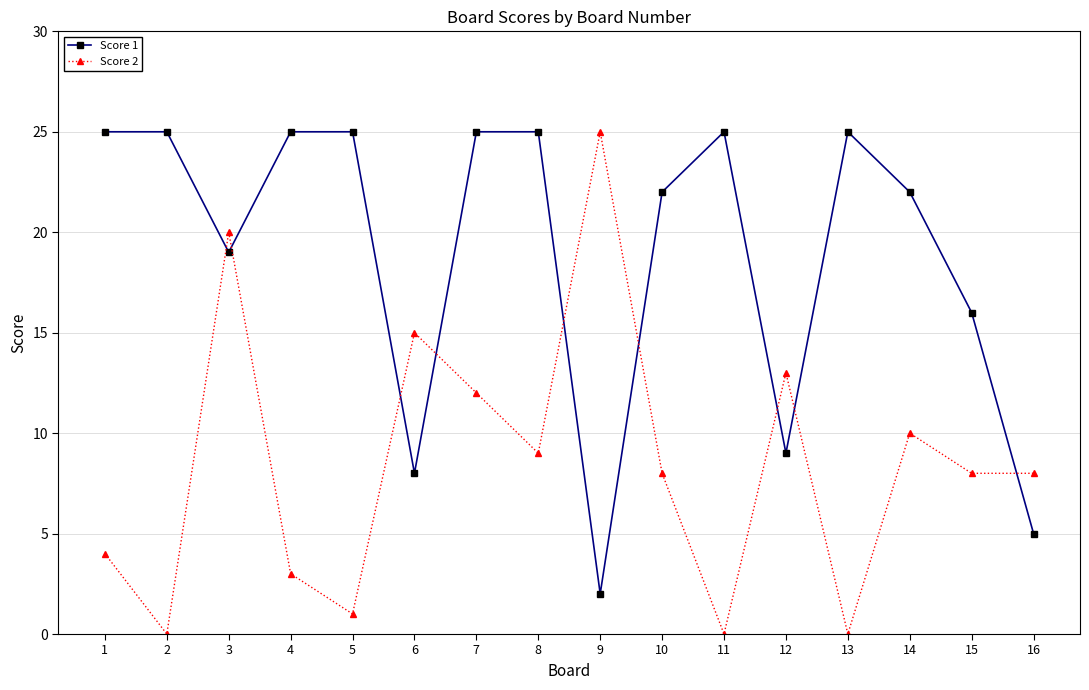

What is the spread (max minus min) of values at 14?

12